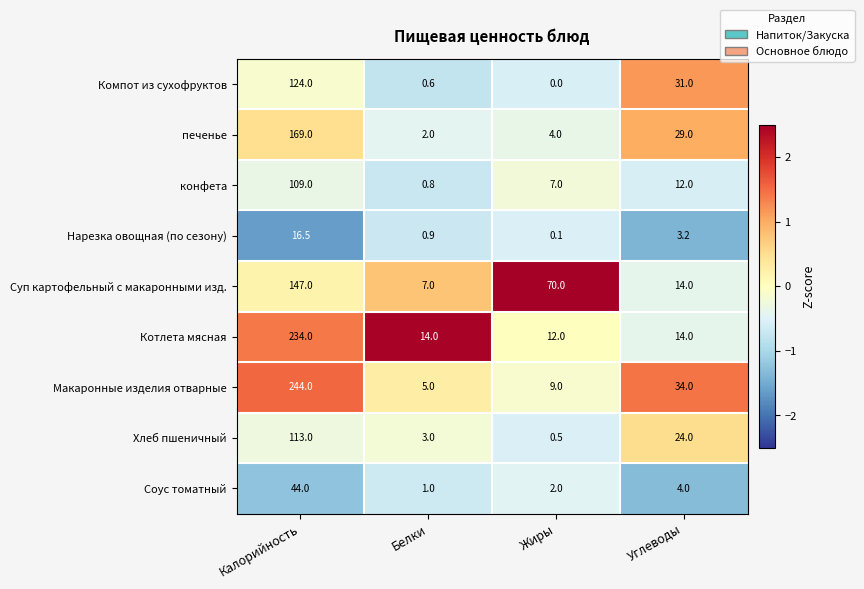

Where does the Суп картофельный с макаронными изд. series first go above 70?

Калорийность